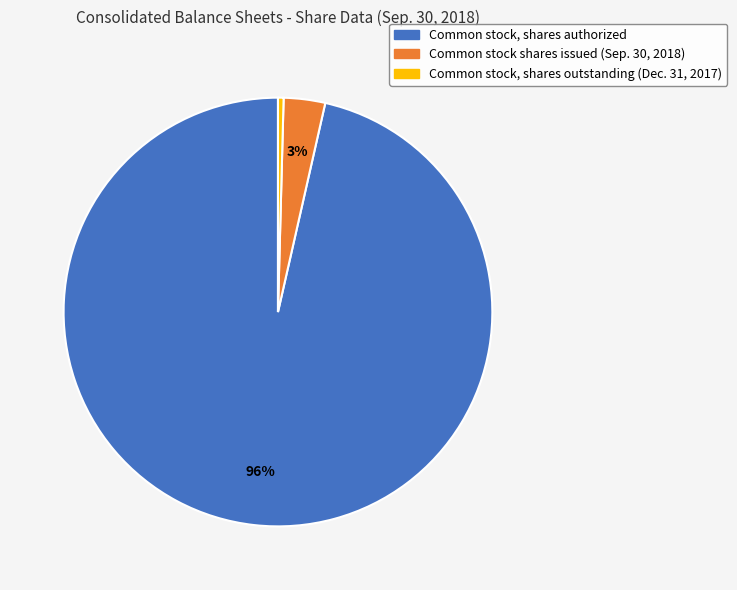

Combined, do Common stock shares issued (Sep. 30, 2018) and Common stock, shares outstanding (Dec. 31, 2017) account for over 50%?

No